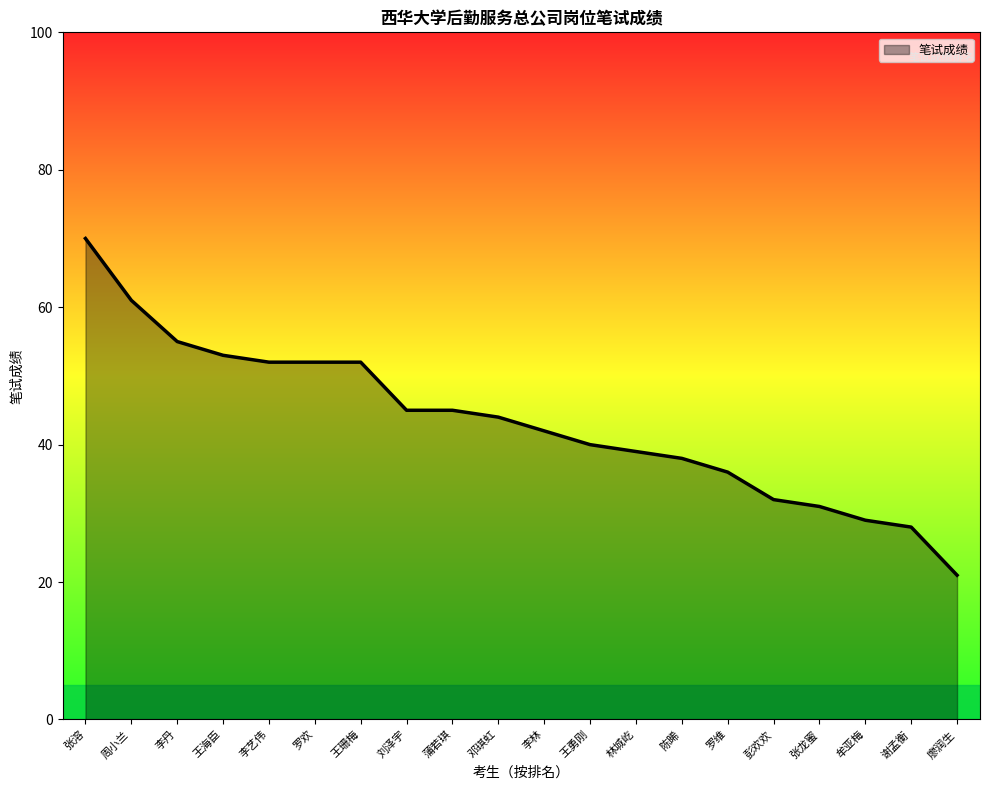

Does the chart have visible grid lines?

No